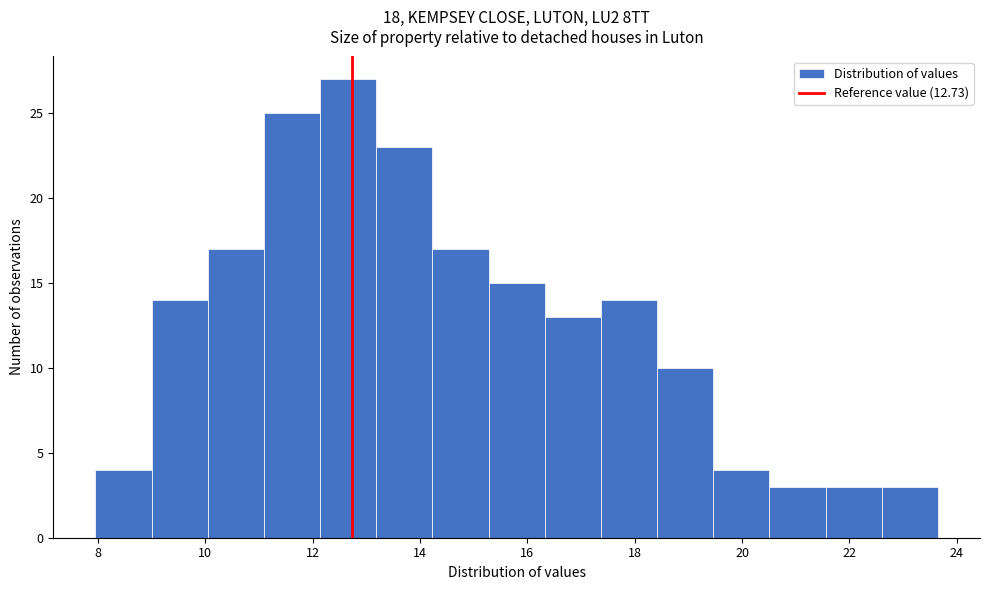

Reading left to right, list every bar in this chart as the range it spans on the x-axis followed by its height. Neither the bar edges nor the heights are printed on the chart, so give them approximately, as read against the axes.

8.0 to 9.0: 4
9.0 to 10.0: 14
10.0 to 11.0: 17
11.0 to 12.2: 25
12.2 to 13.2: 27
13.2 to 14.2: 23
14.2 to 15.2: 17
15.2 to 16.4: 15
16.4 to 17.4: 13
17.4 to 18.4: 14
18.4 to 19.4: 10
19.4 to 20.6: 4
20.6 to 21.6: 3
21.6 to 22.6: 3
22.6 to 23.6: 3